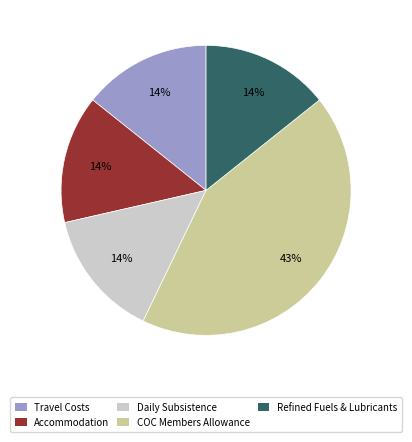

True or false: Daily Subsistence accounts for 14% of the total.

True